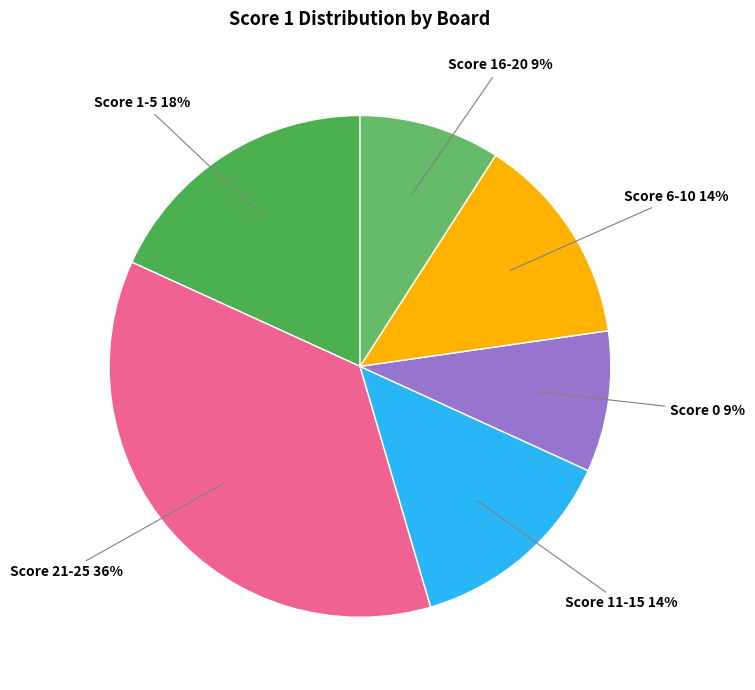

How many segments does this pie chart have?

6